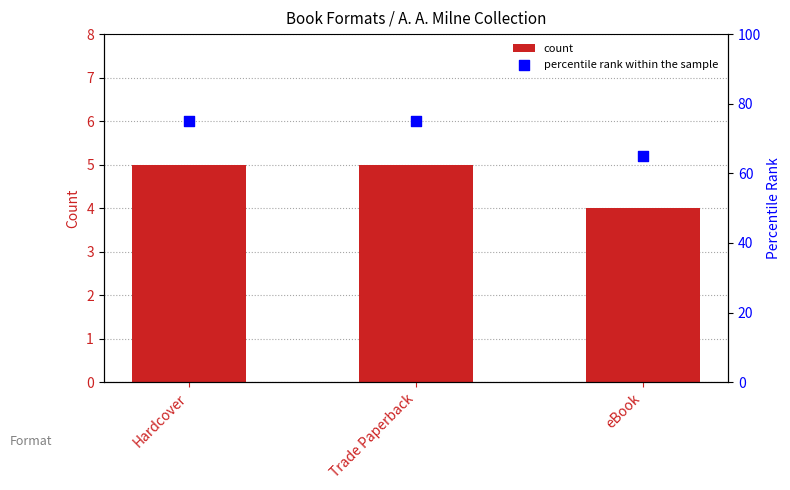

What are all the series names shown in the legend?

count, percentile rank within the sample